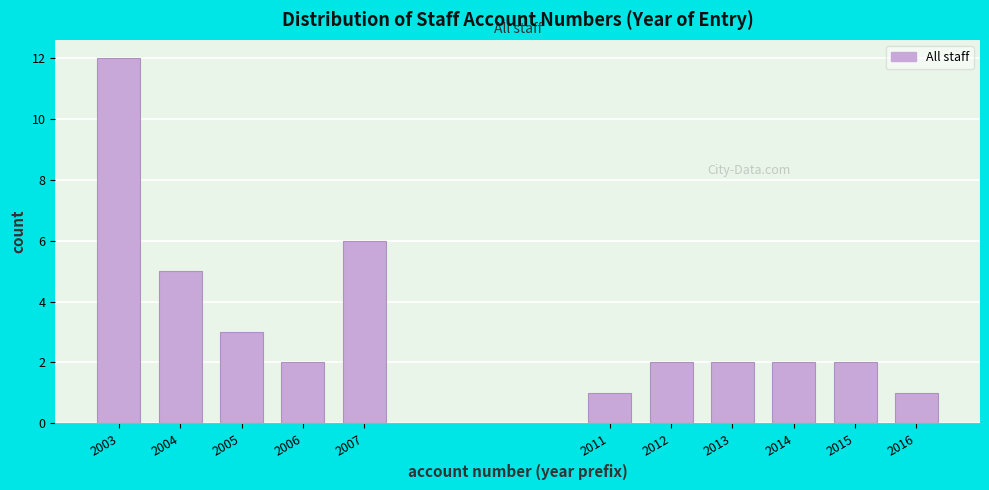

Reading left to right, list all the values displayed in this chart.

2003=12	2004=5	2005=3	2006=2	2007=6	2011=1	2012=2	2013=2	2014=2	2015=2	2016=1